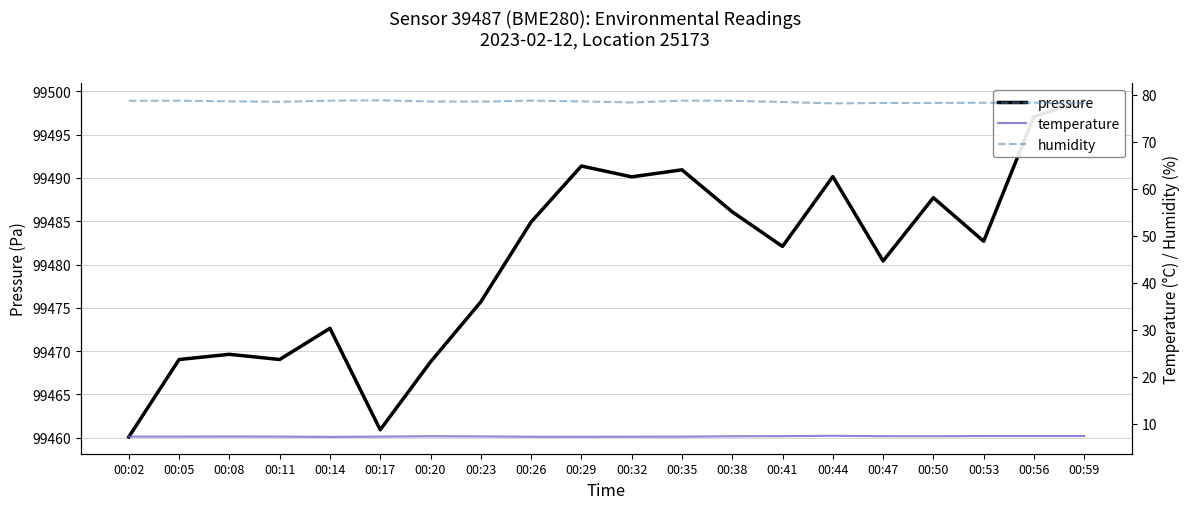

At which label does temperature reach its peak?

00:44